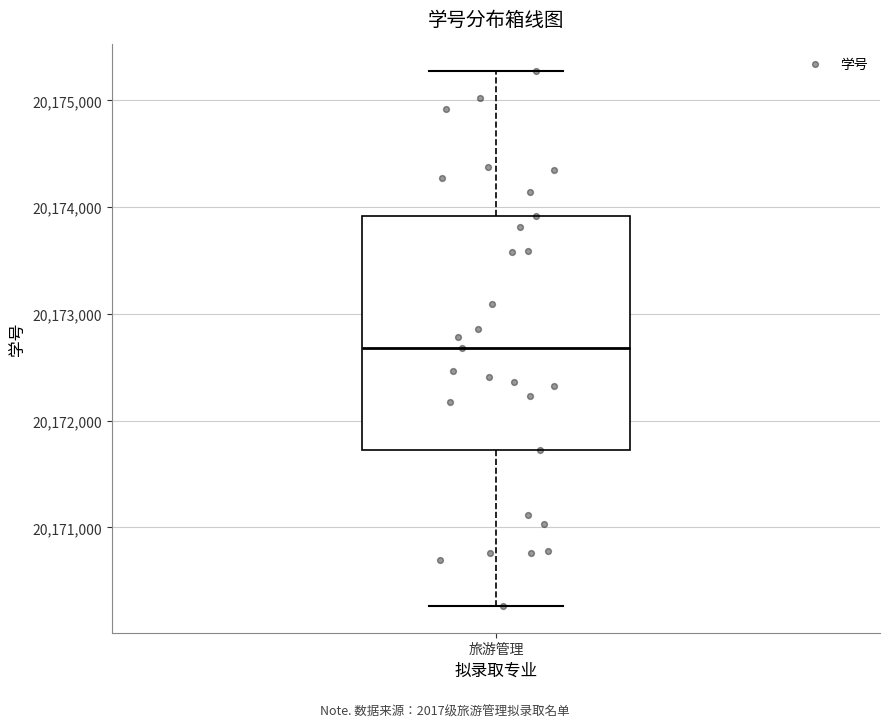

Transcribe this box plot: give where the median line is, the range the box spans, and where the two whiskers end, as read against the y-axis. The values are not printed on the chart, so give them approximately, as read against the axis.

median 20172700, box 20171700 to 20173900, whiskers 20170300 to 20175300